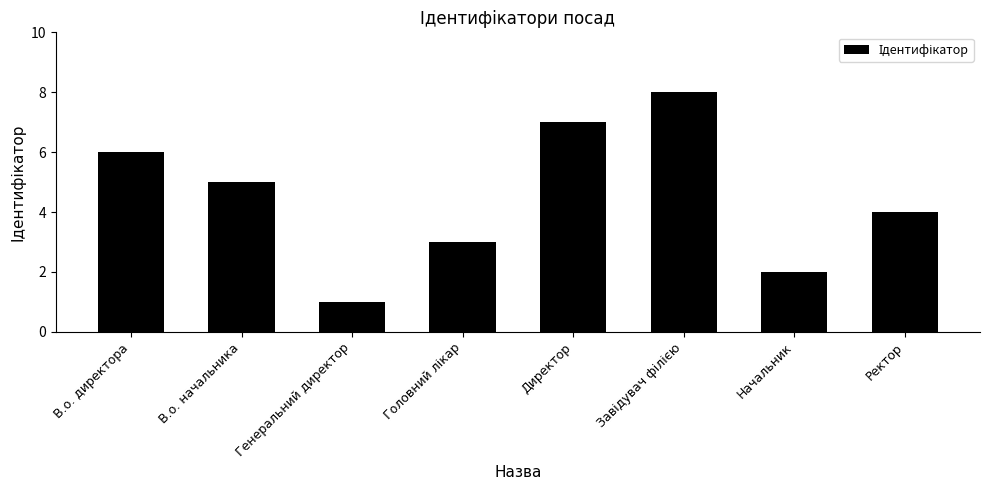

What is the maximum value shown in the chart?

8